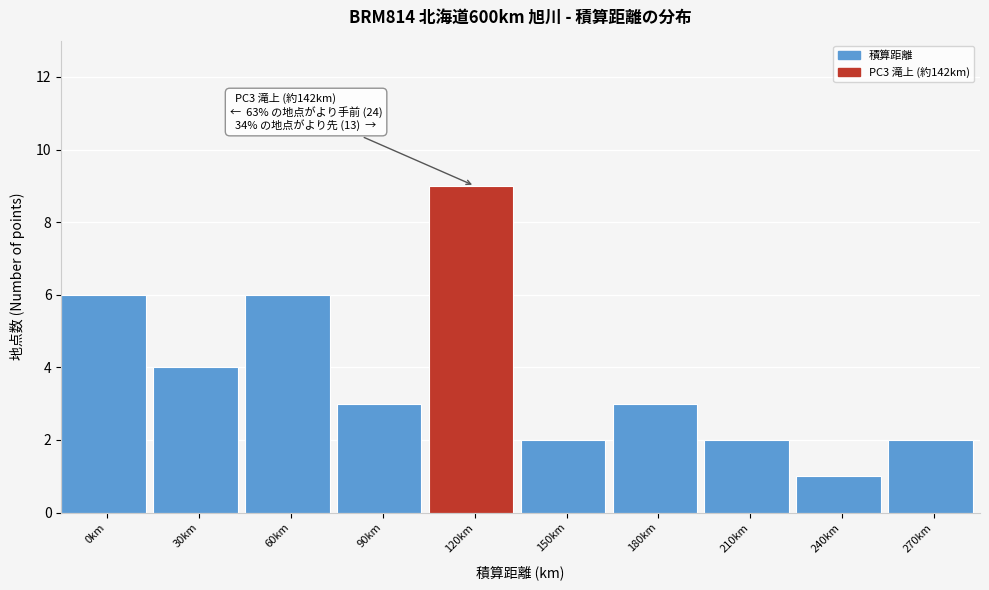

Reading left to right, what are all the values shown in this chart?

0km=6	30km=4	60km=6	90km=3	120km=9	150km=2	180km=3	210km=2	240km=1	270km=2